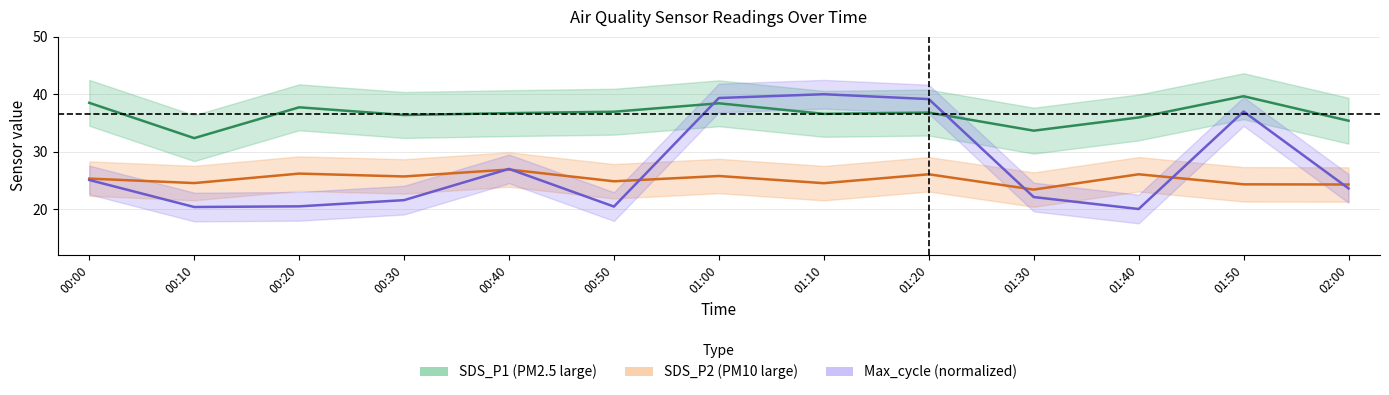

Rank the series by their average value, from highest to lowest.

SDS_P1, Max_cycle_norm, SDS_P2